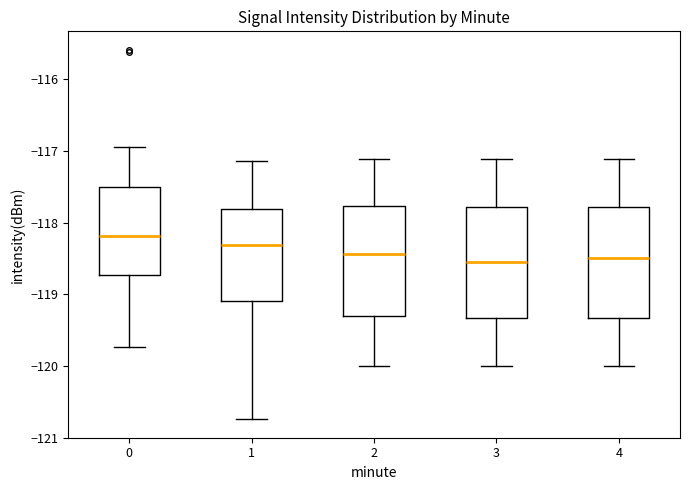

Reading left to right, transcribe this box plot: for each box, give where its median line is, the range the box spans, and where its two whiskers end, as read against the y-axis. The values are not printed on the chart, so give them approximately, as read against the axis.

0: median -118.2, box -118.7 to -117.5, whiskers -119.7 to -116.9
1: median -118.3, box -119.1 to -117.8, whiskers -120.7 to -117.1
2: median -118.4, box -119.3 to -117.8, whiskers -120.0 to -117.1
3: median -118.5, box -119.3 to -117.8, whiskers -120.0 to -117.1
4: median -118.5, box -119.3 to -117.8, whiskers -120.0 to -117.1